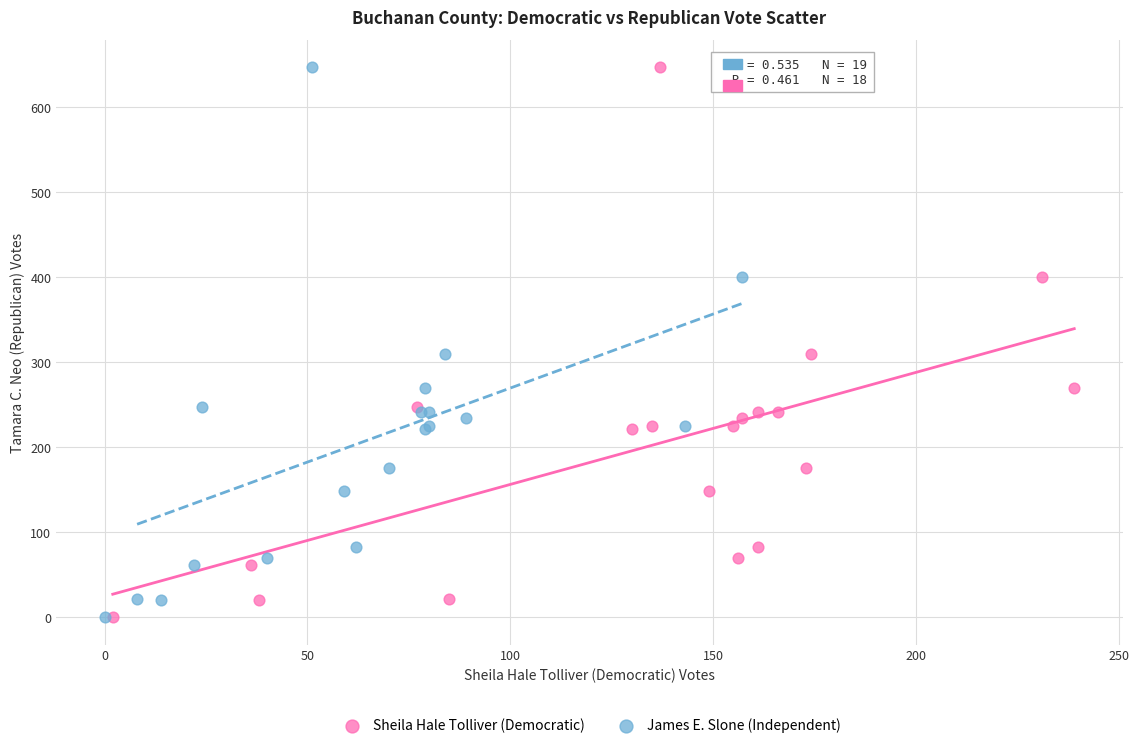

What are all the series names shown in the legend?

Sheila Hale Tolliver (Democratic), James E. Slone (Independent)